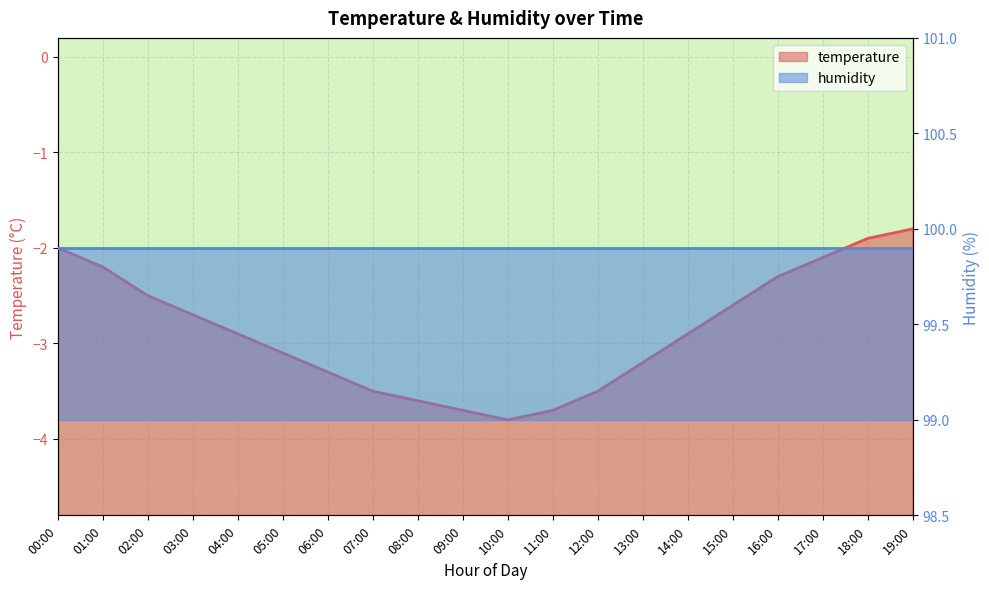

What position from the right is 16:00?

4